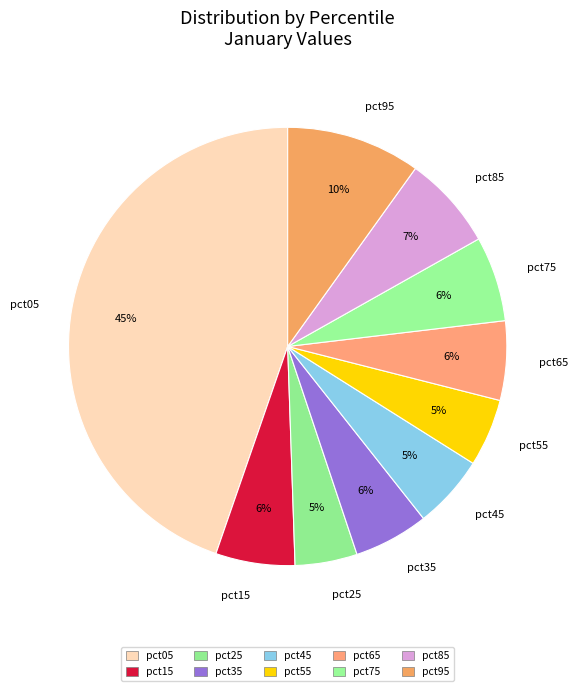

The pct05 slice represents 54% of the pie. True or false?

False